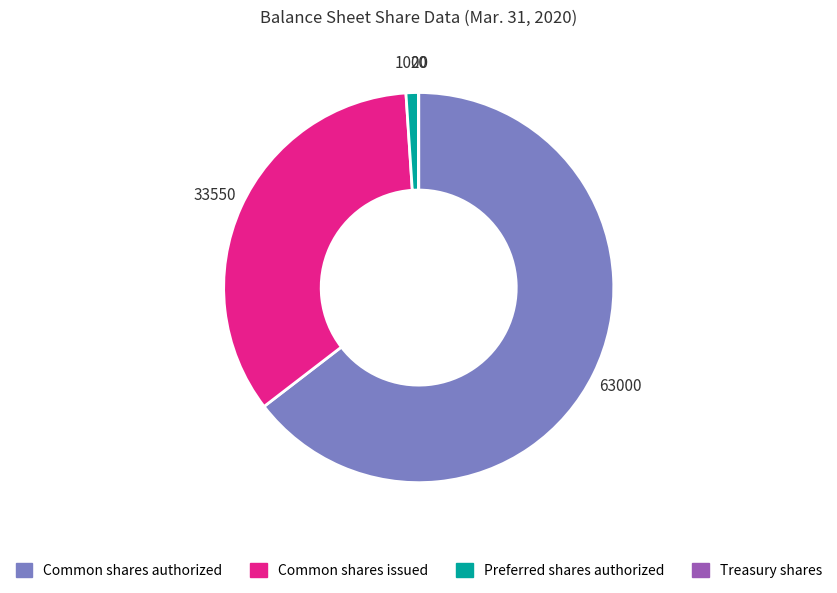

True or false: Common shares authorized accounts for 50% of the total.

False